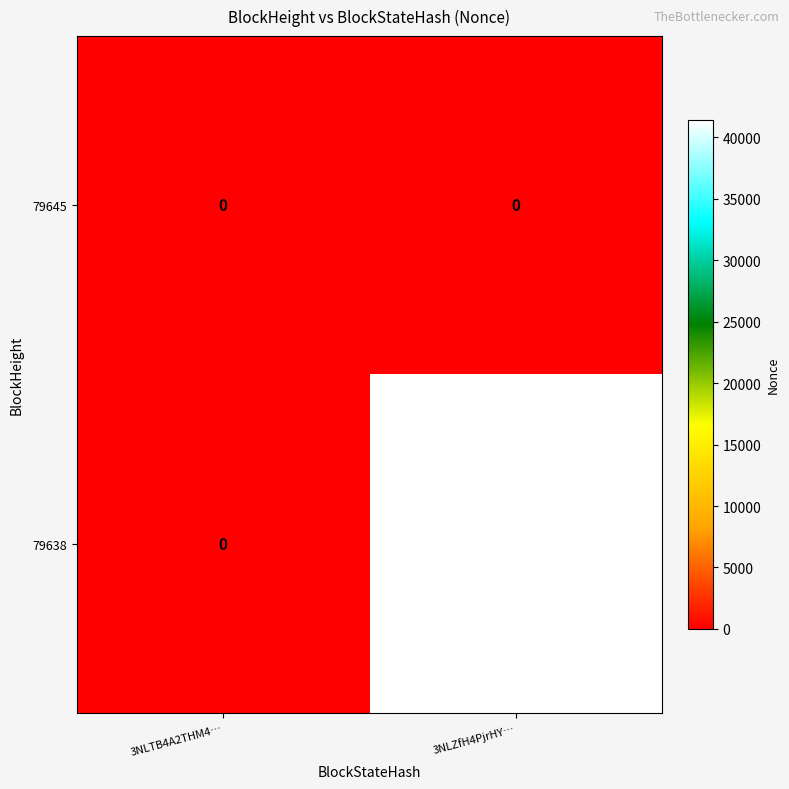

List the series in order of their overall mean, highest first.

79638, 79645